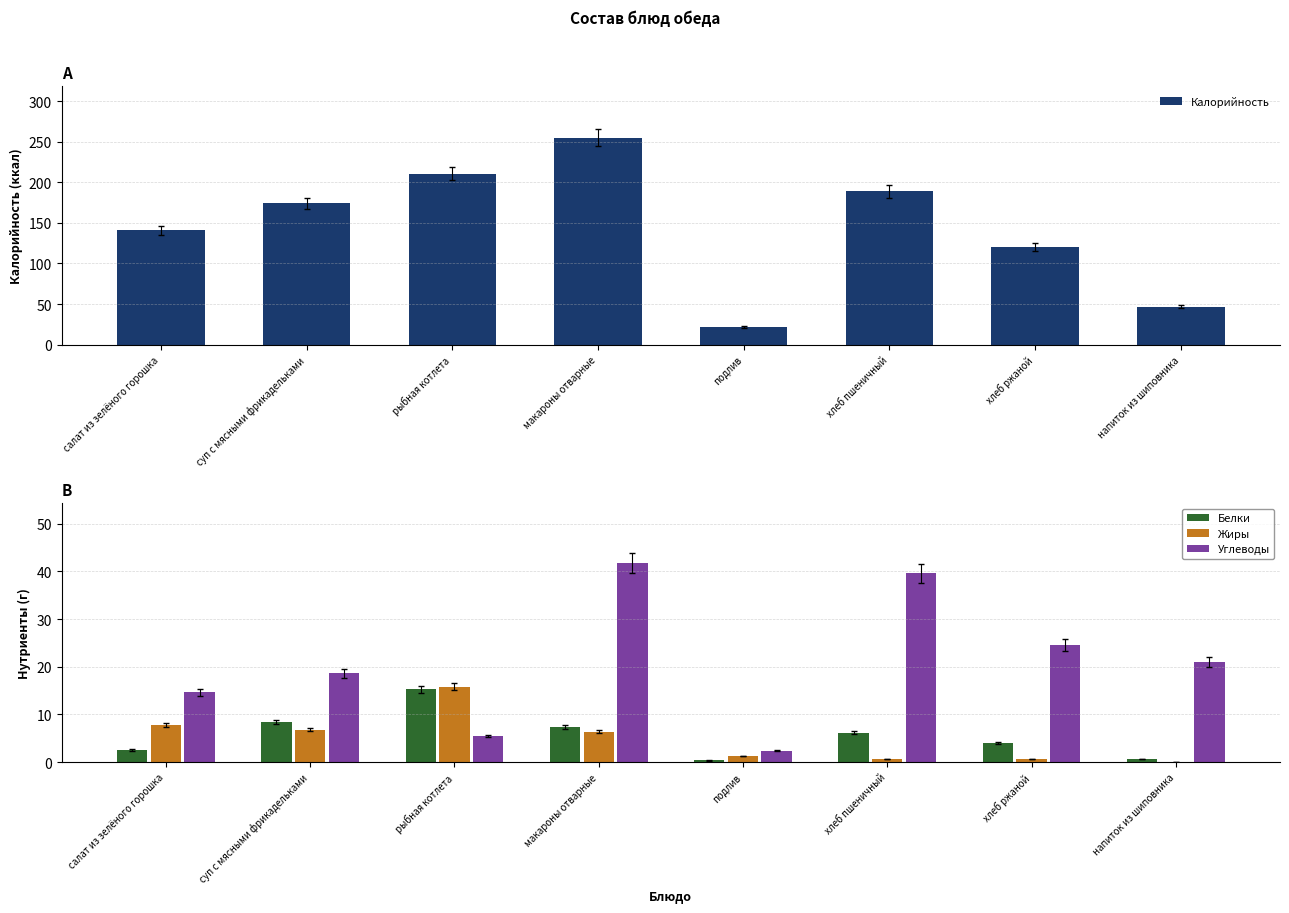

Does the chart contain stacked bars?

No